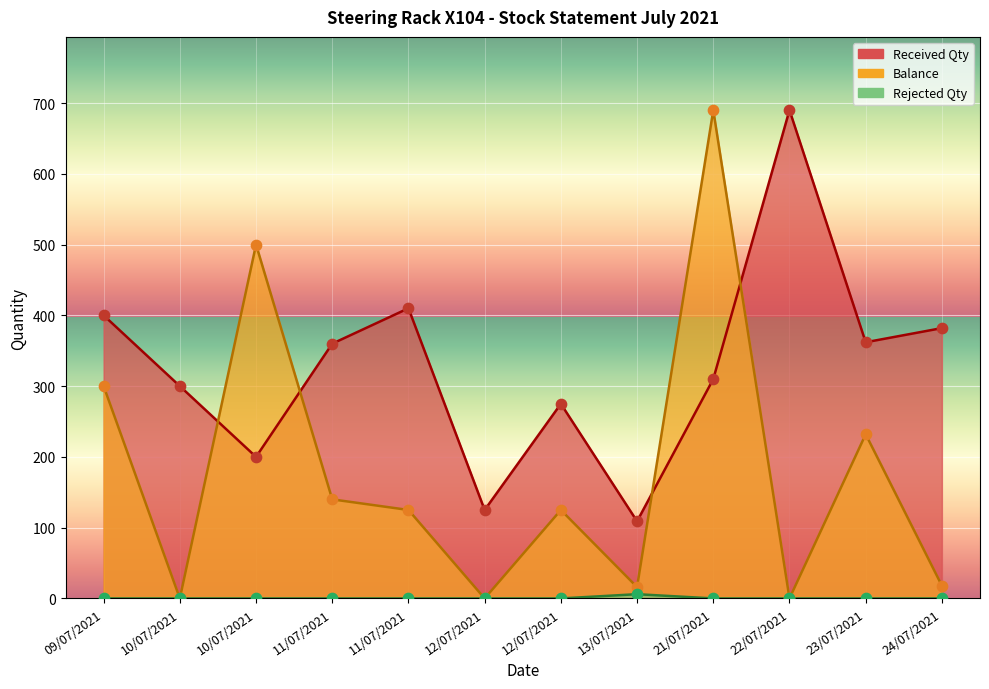

At how many categories does at least one series exceed 373?

6